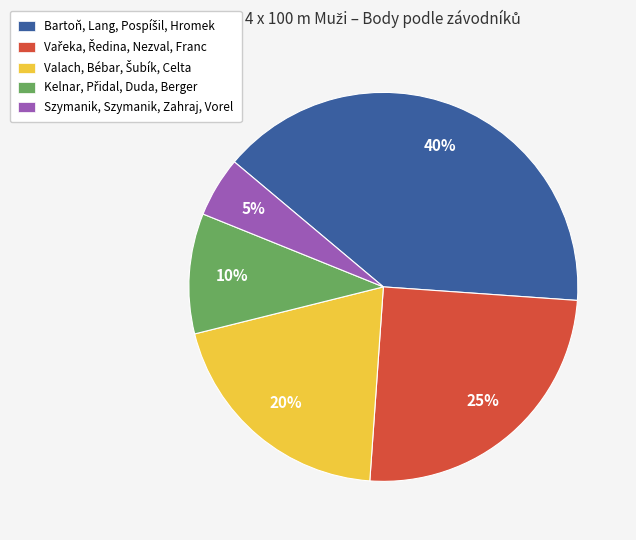

To the nearest percent, what is the difference between the largest and smallest slice percentages?

35%